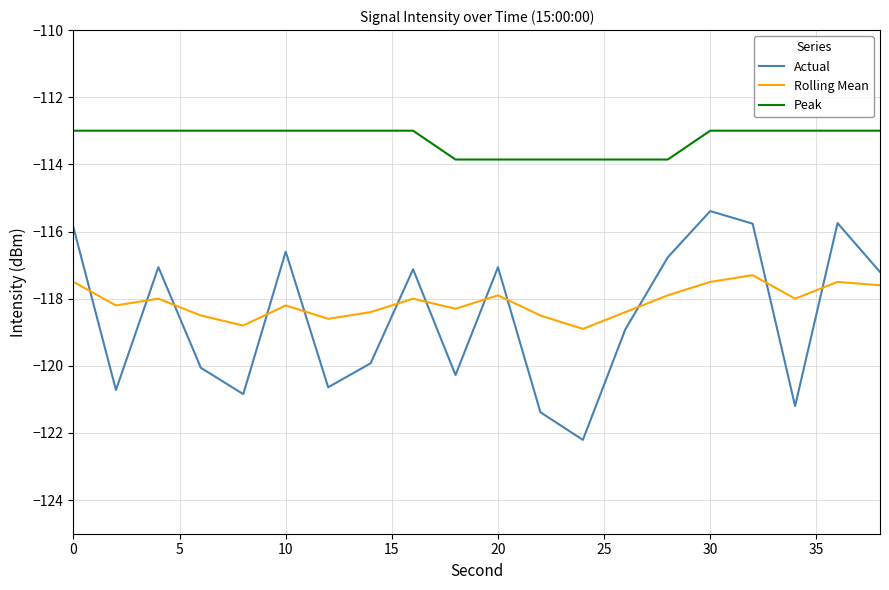

True or false: Peak and Actual intersect in this chart.

False